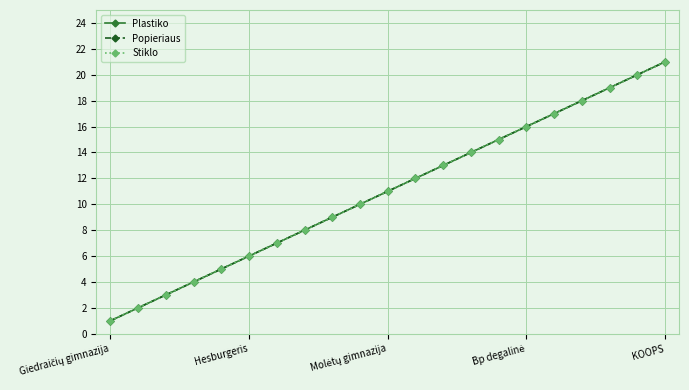

Does the chart have visible grid lines?

Yes